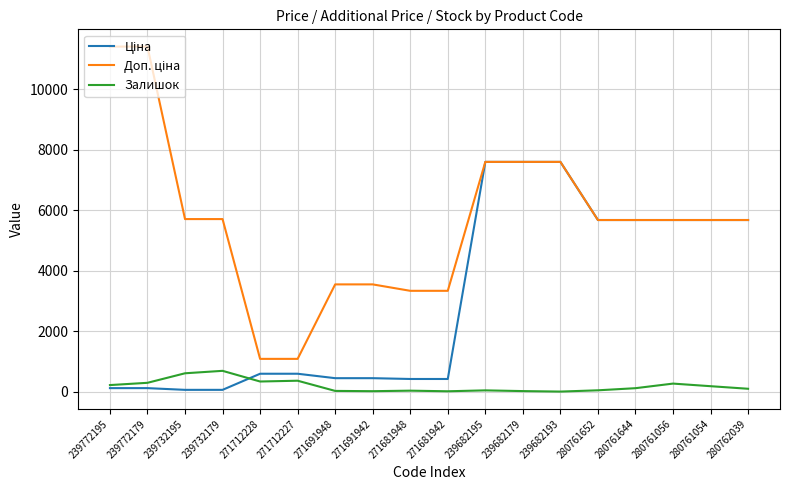

The Залишок series shows 112.0 at 280761644. True or false?

True